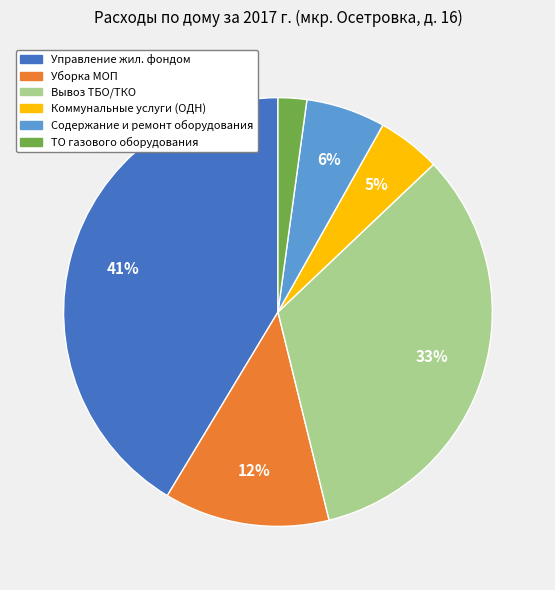

Between Уборка МОП and Коммунальные услуги (ОДН), which is larger?

Уборка МОП